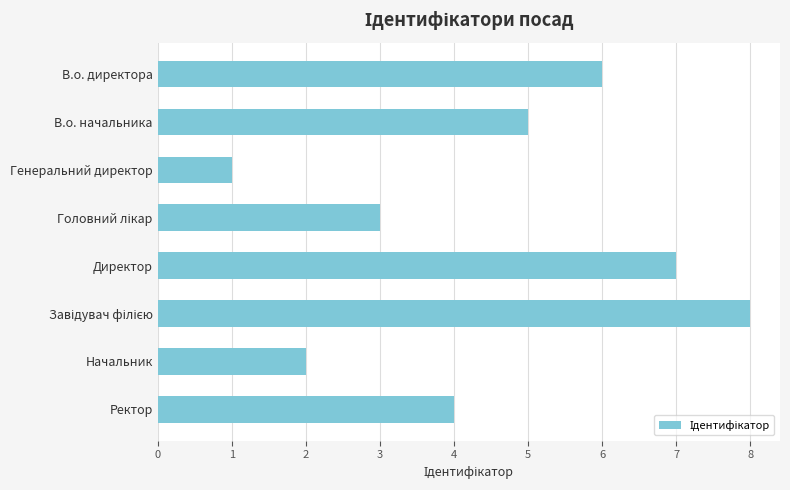

Approximately how many times larger is the value at Ректор compared to В.о. начальника?

0.8